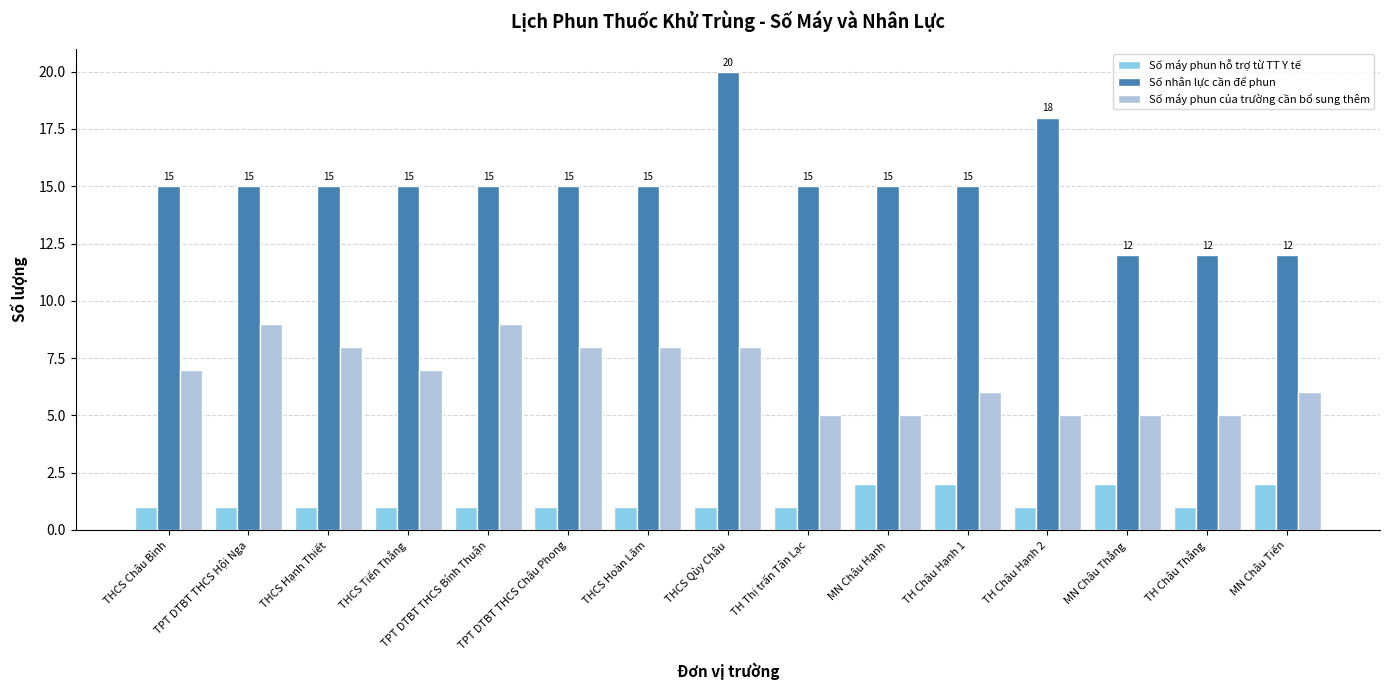

How many data points does each series have?

15